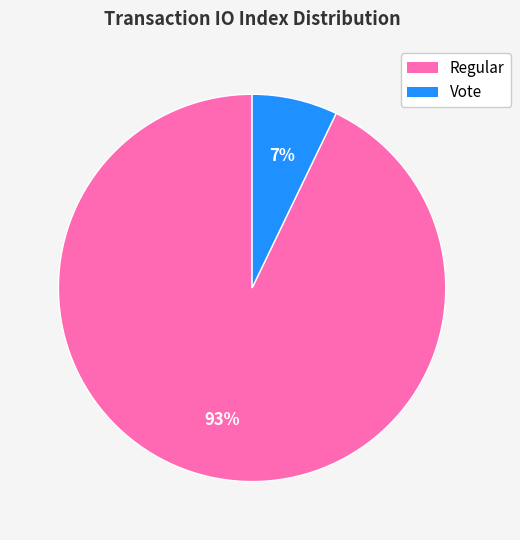

Which has a higher value, Regular or Vote?

Regular